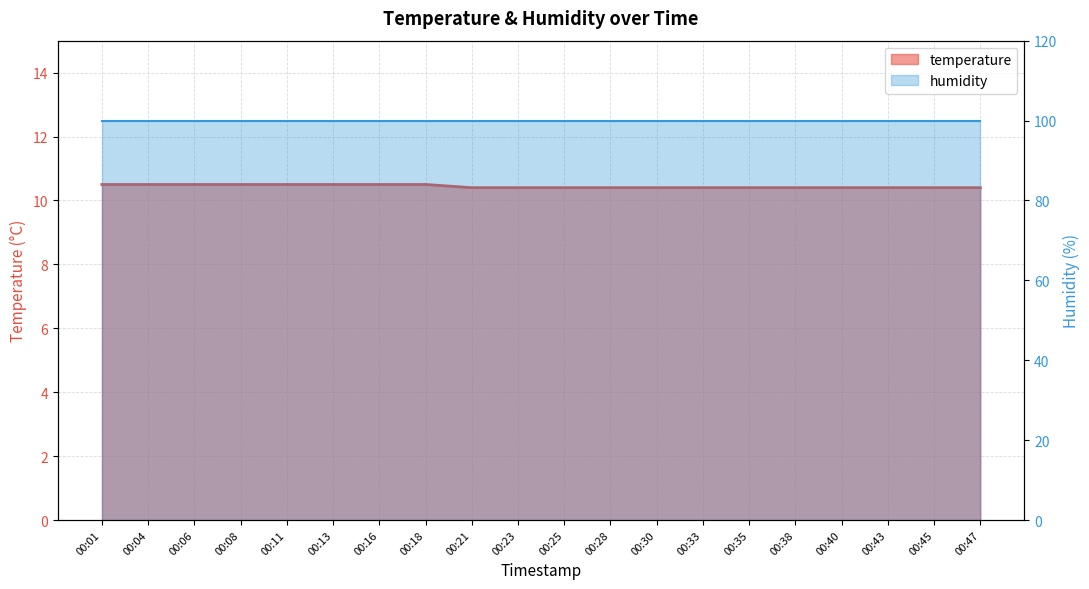

What is the minimum value shown in the chart?

10.4